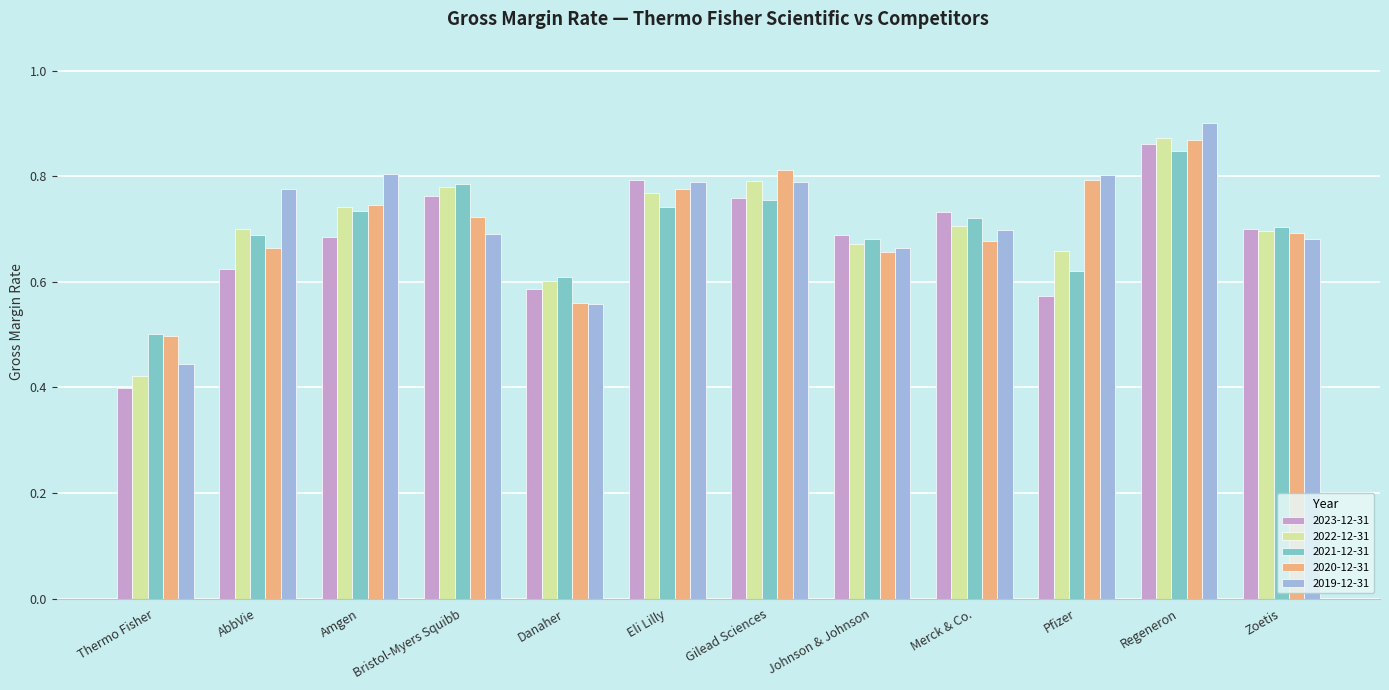

What is the total value across all series at Johnson & Johnson?

3.4